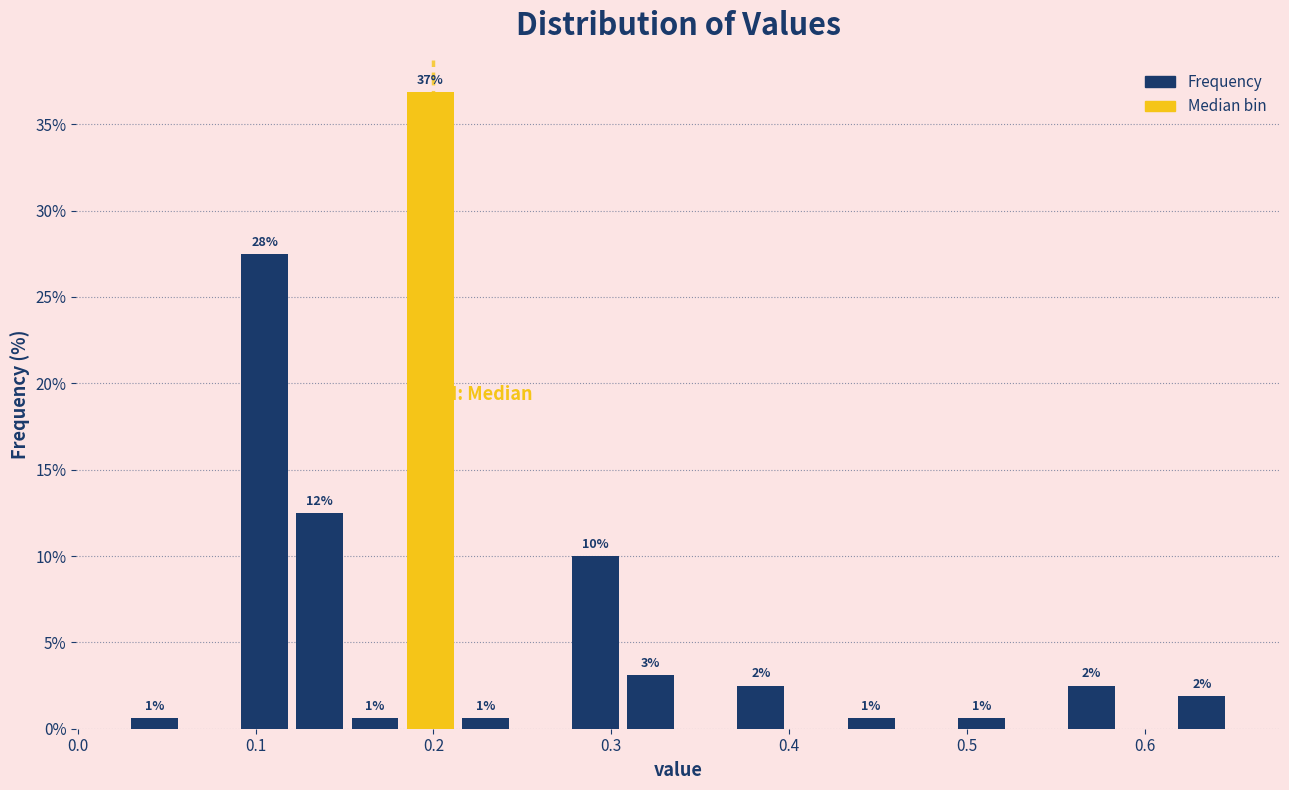

Around what value on the x-axis is the tallest bar? Give the approximate position of its centre, as read against the axis.

0.20